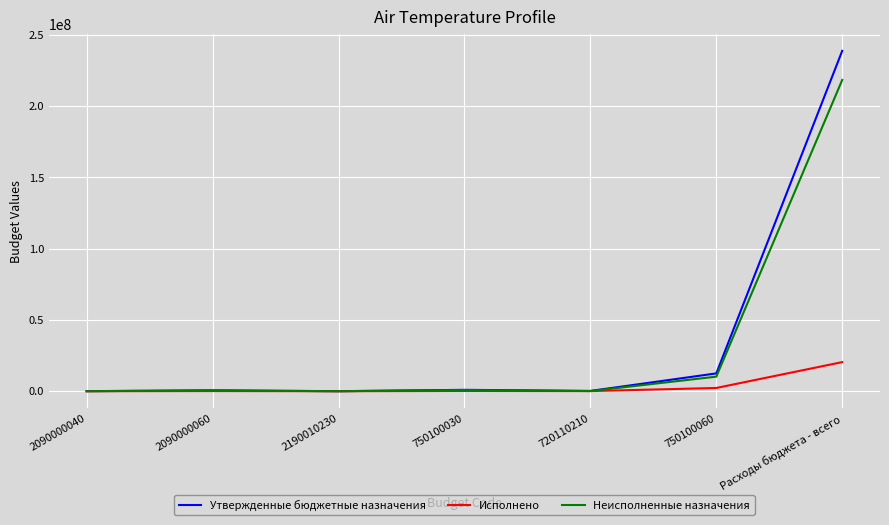

At which label does Неисполненные назначения first exceed 513185?

2090000060